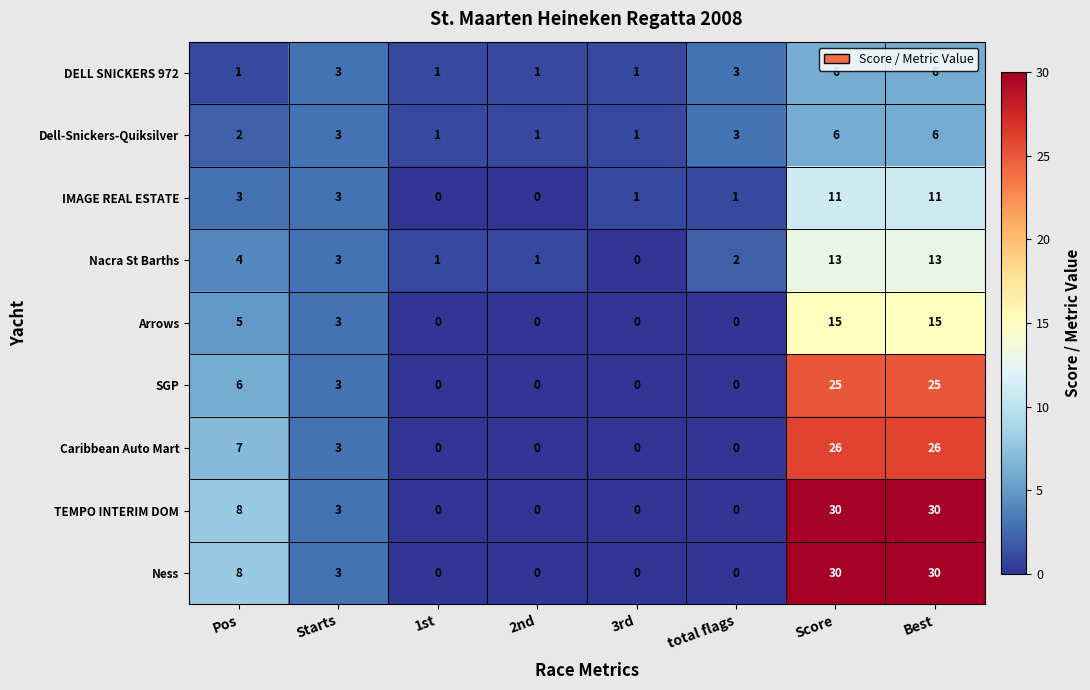

What is the difference between the highest and lowest values at total flags?

3